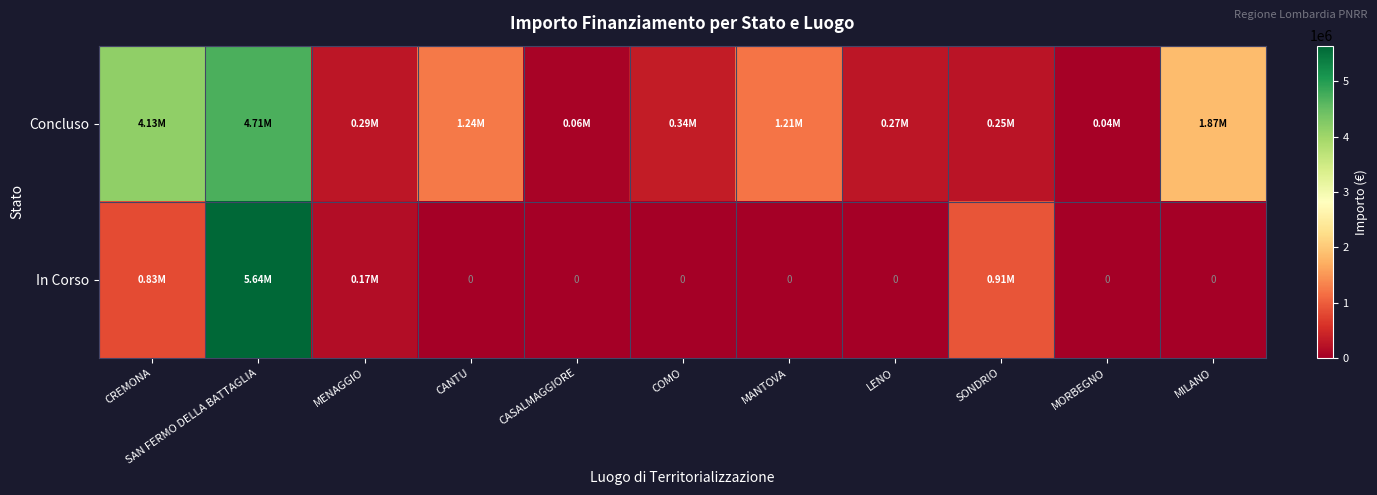

At which category does the chart reach its peak across all series?

SAN FERMO DELLA BATTAGLIA